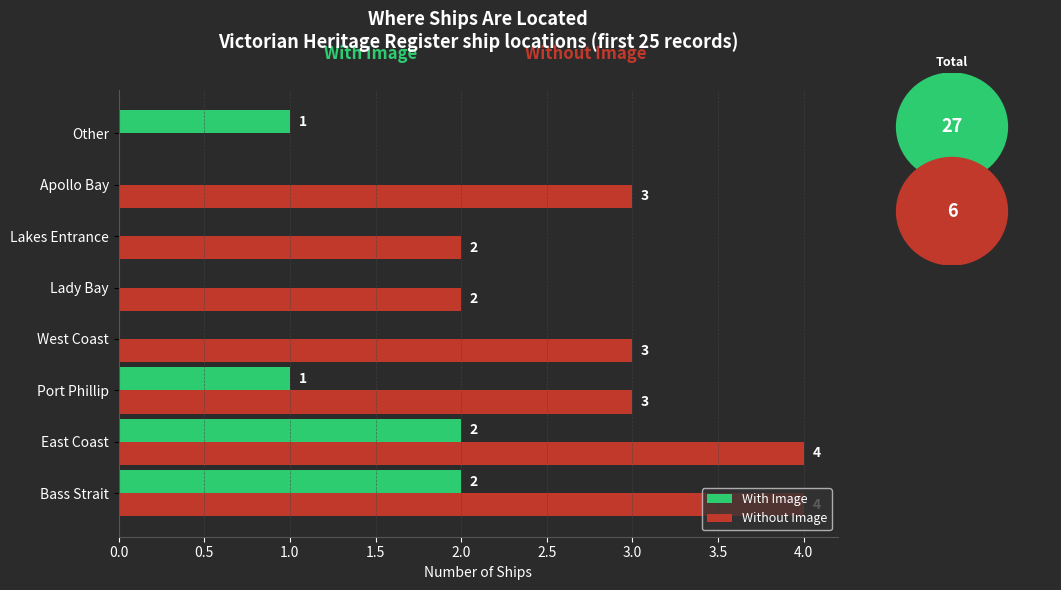

What is the sum of the Without Image values at Apollo Bay and Other?

3